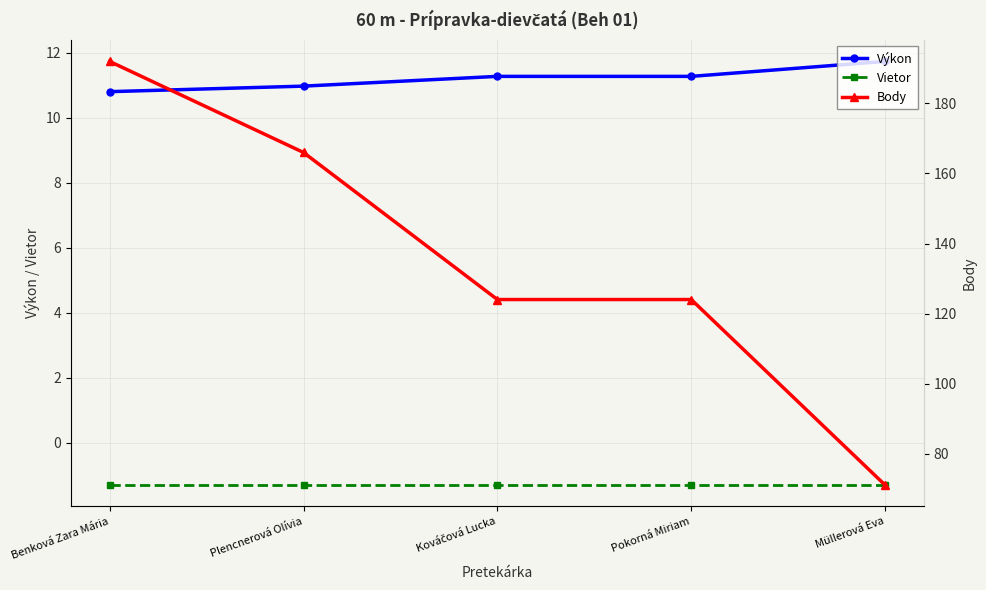

True or false: Body and Výkon intersect in this chart.

False